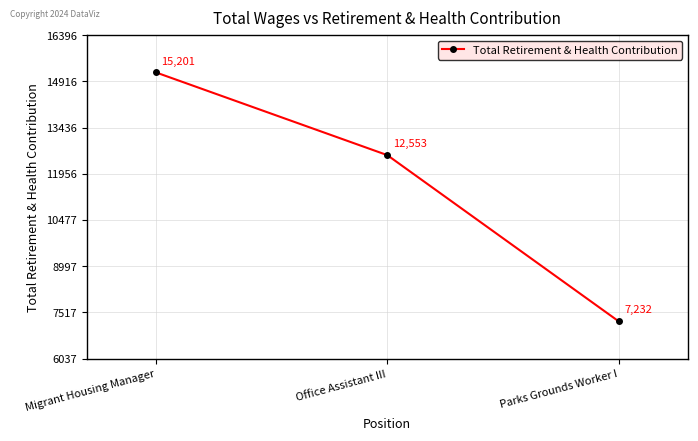

Rank the categories by value from highest to lowest.

Migrant Housing Manager, Office Assistant III, Parks Grounds Worker I